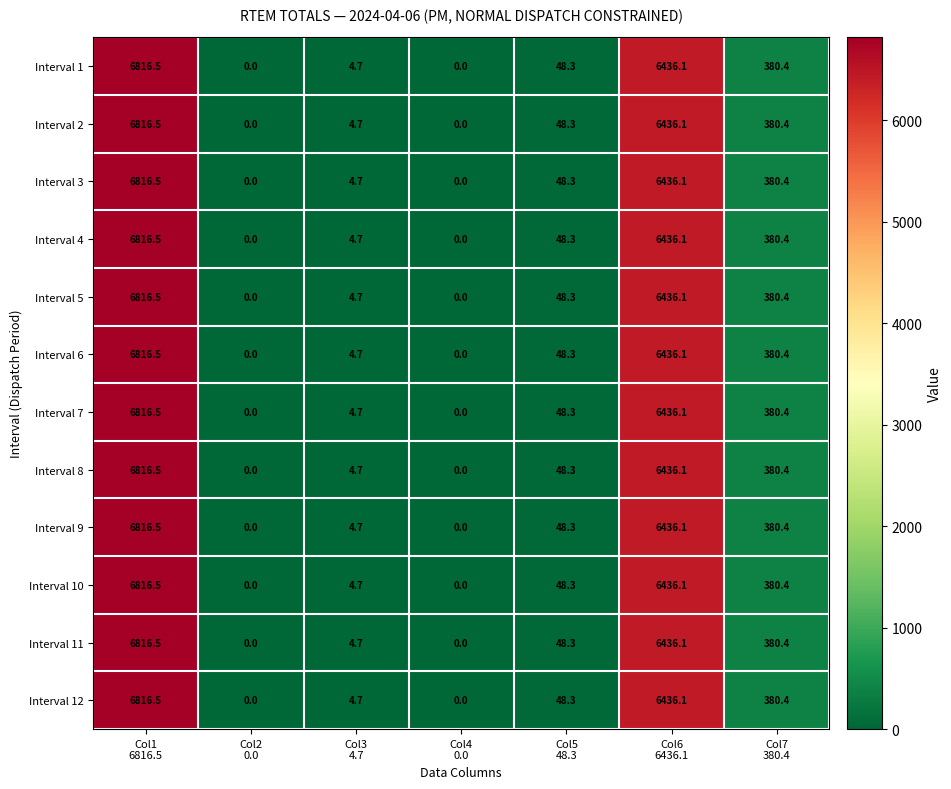

Which label corresponds to the largest value in the chart?

Col1
6816.5